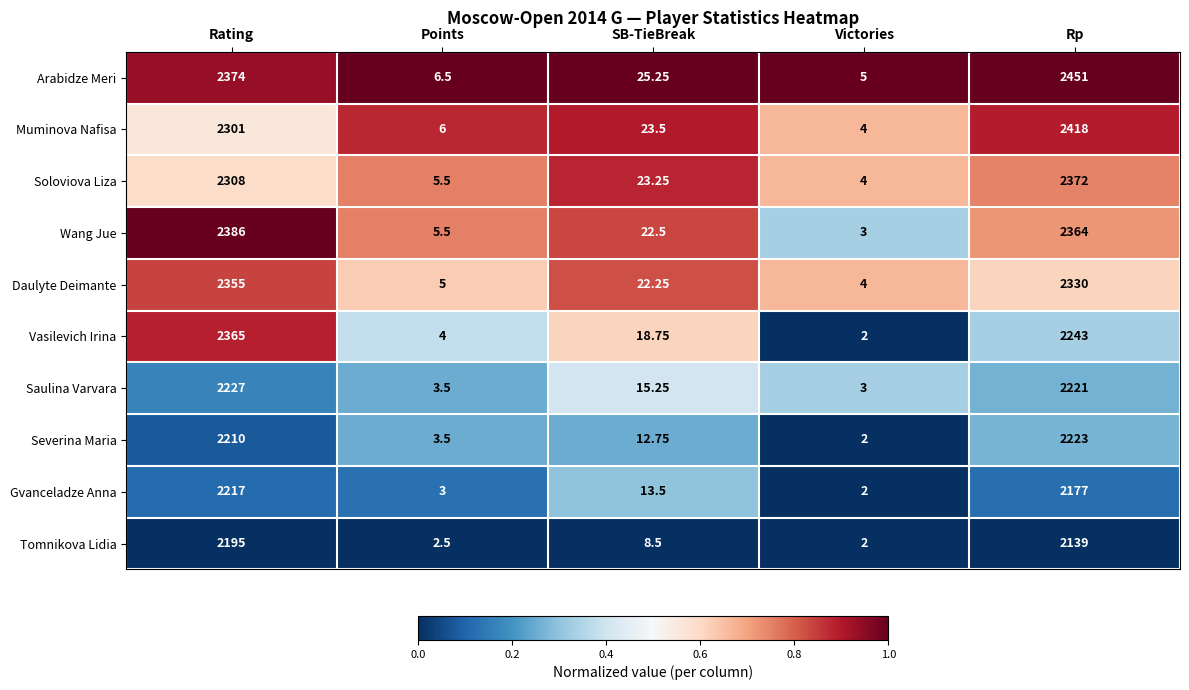

Which series has the largest range (max minus min)?

Arabidze Meri